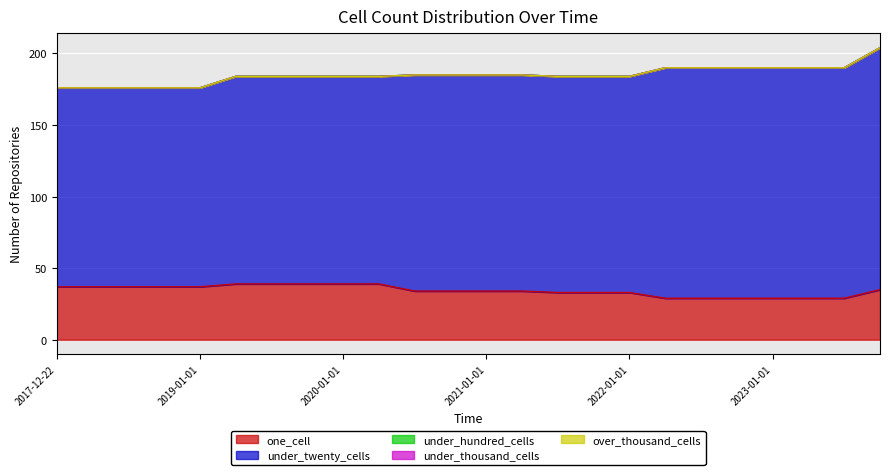

True or false: under_hundred_cells has a value of 0 at 2022-01-01.

True